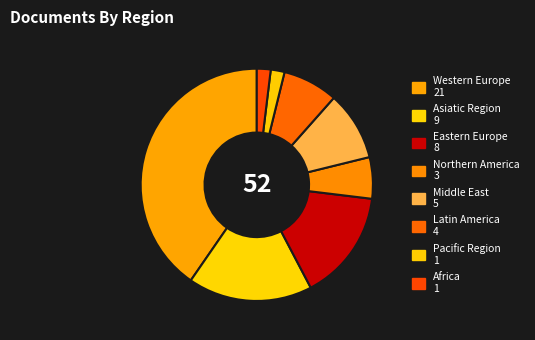

To the nearest percent, what portion does Asiatic Region represent?

17%